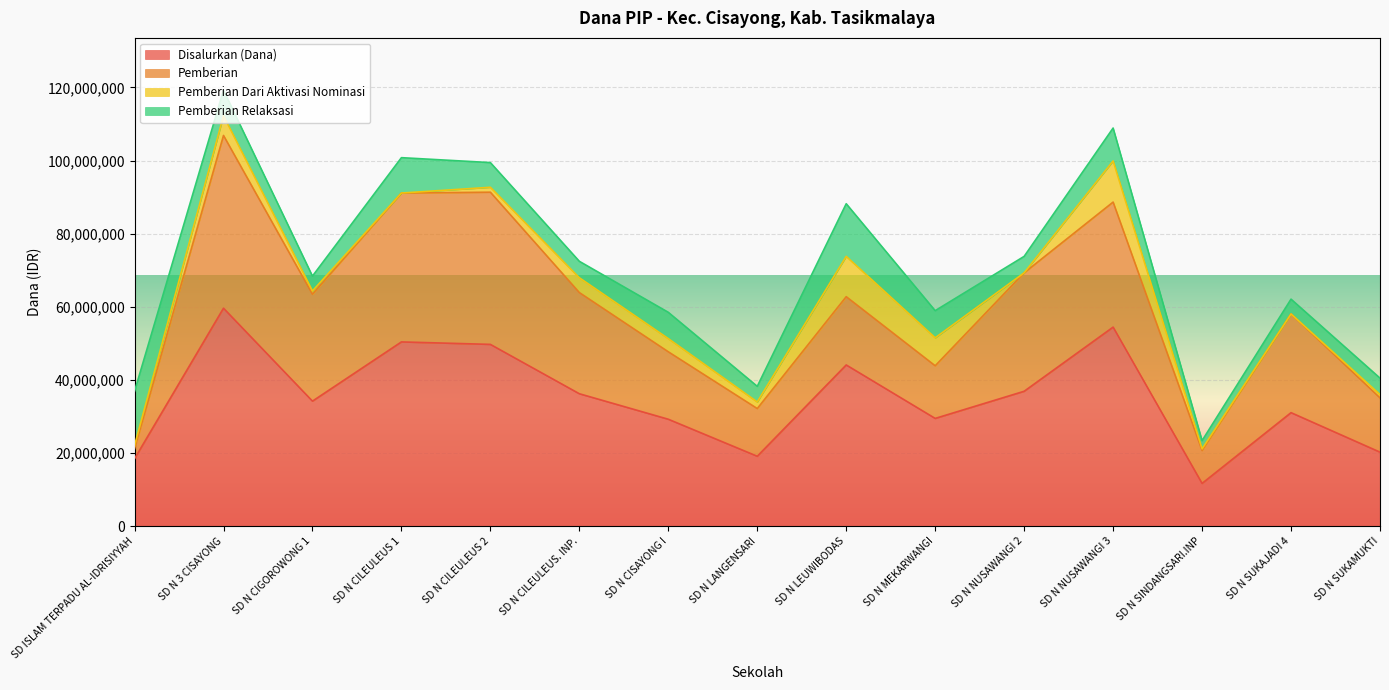

Which series has the widest spread of values?

Disalurkan (Dana)